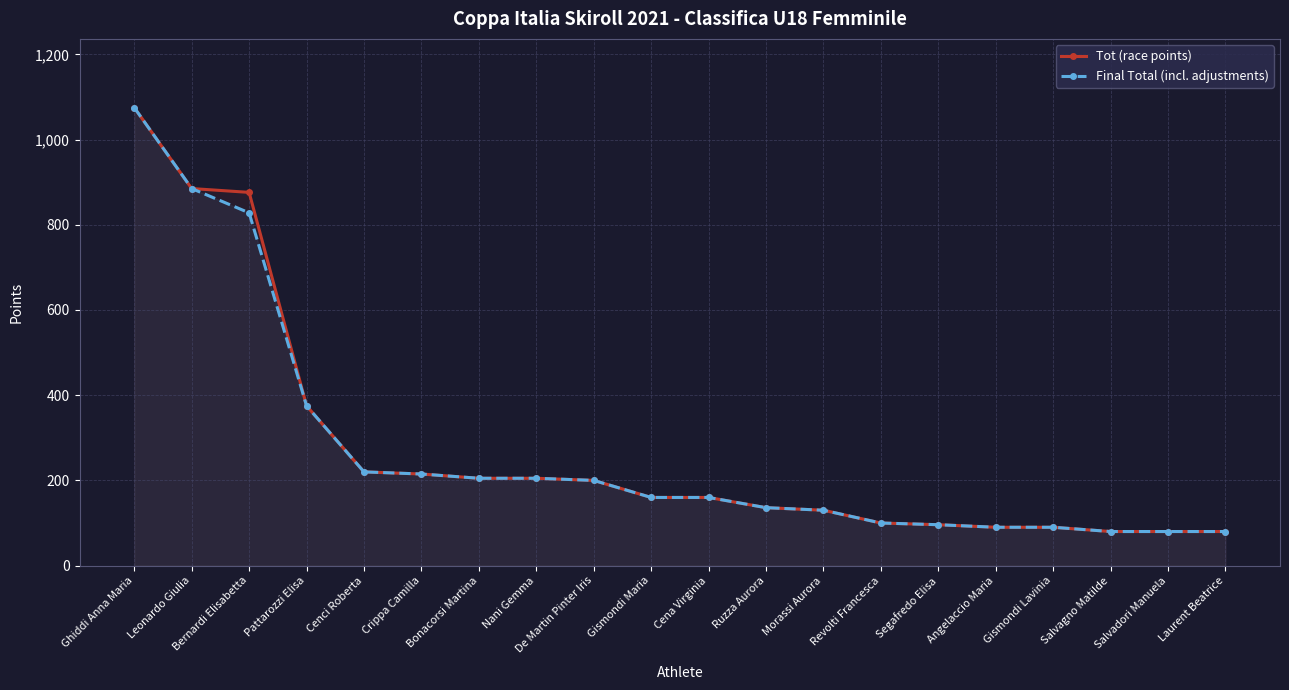

What is the difference between the second highest and second lowest values in the Tot (race points) series?

805